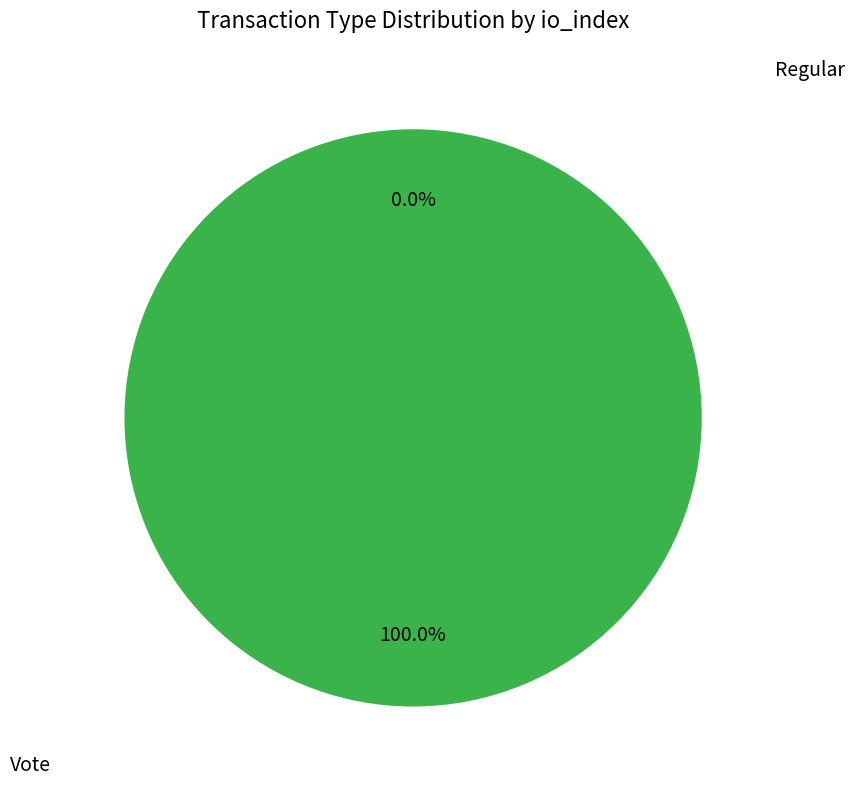

True or false: Vote accounts for 91% of the total.

False